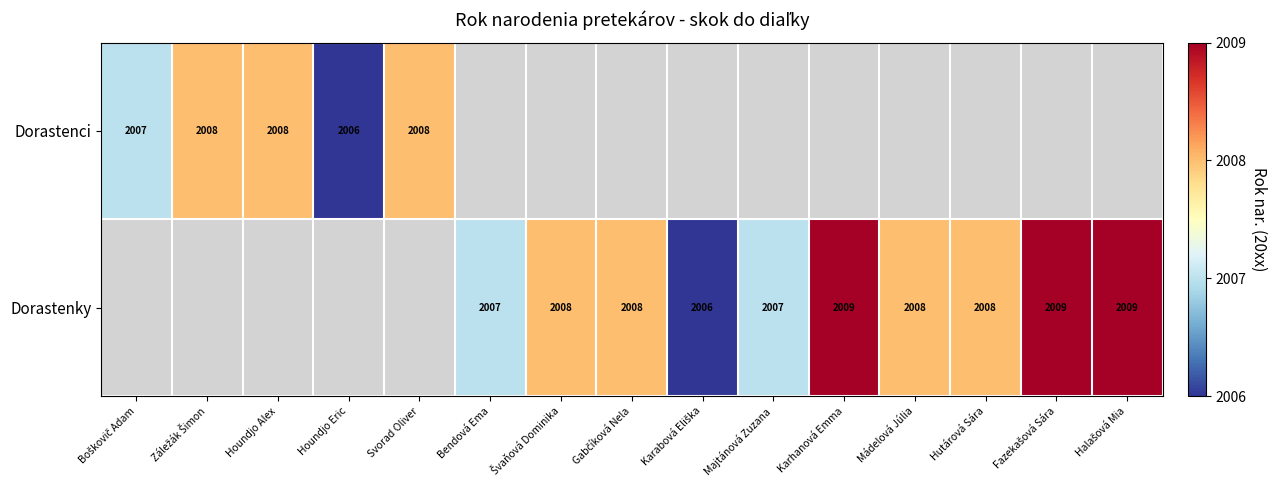

Rank the series by their average value, from highest to lowest.

Dorastenci, Dorastenky